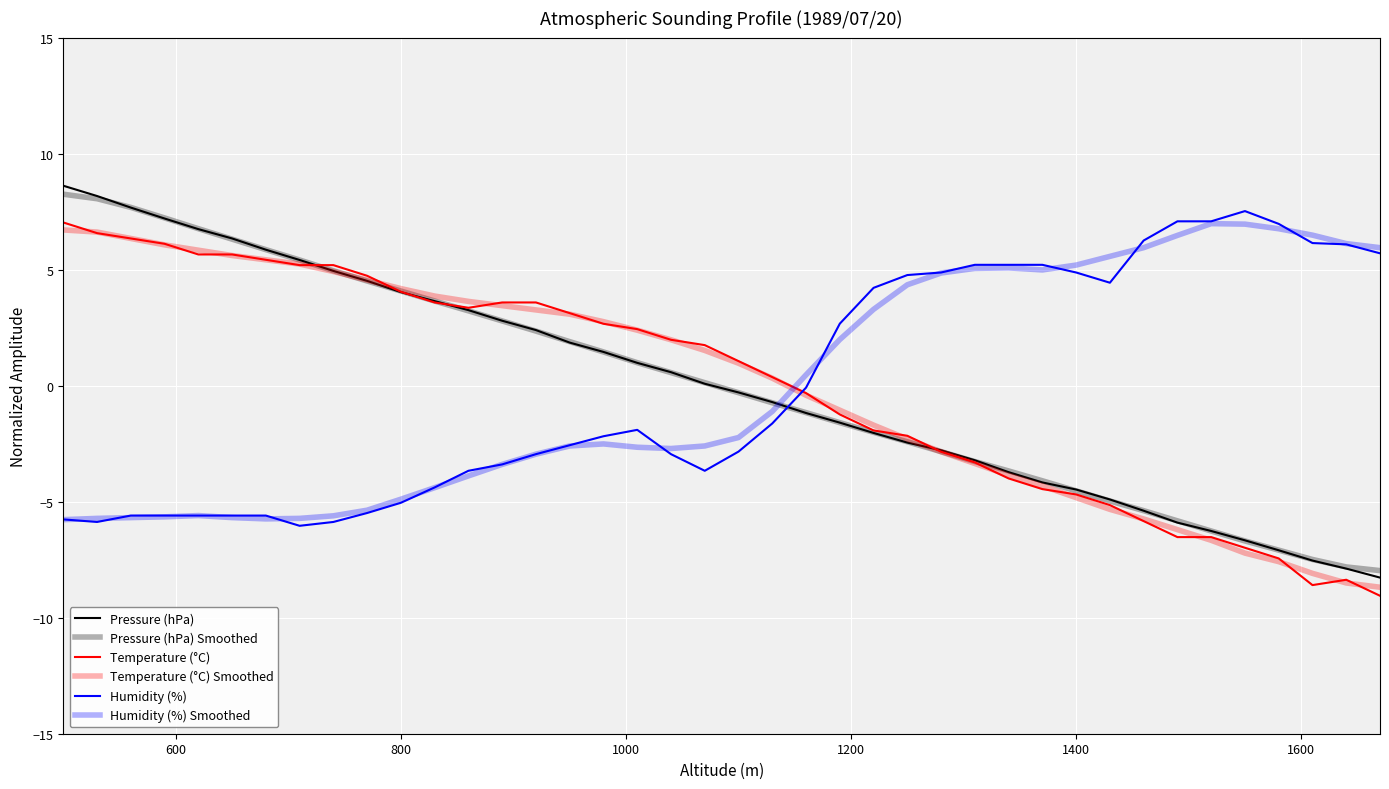

How many lines are shown in the chart?

6